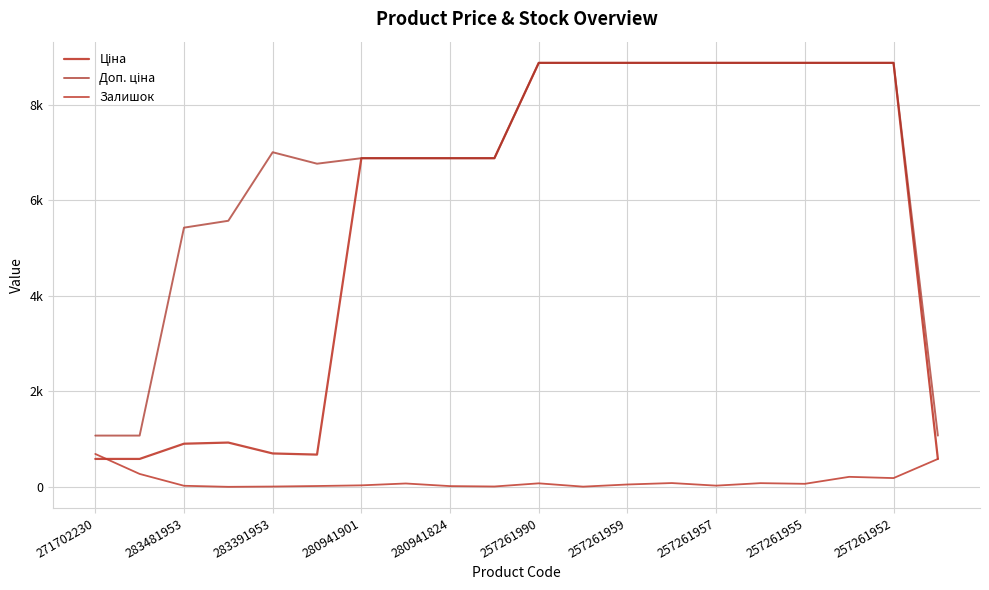

In Ціна, how many points are higher than both neighbors (excluding endpoints)?

1